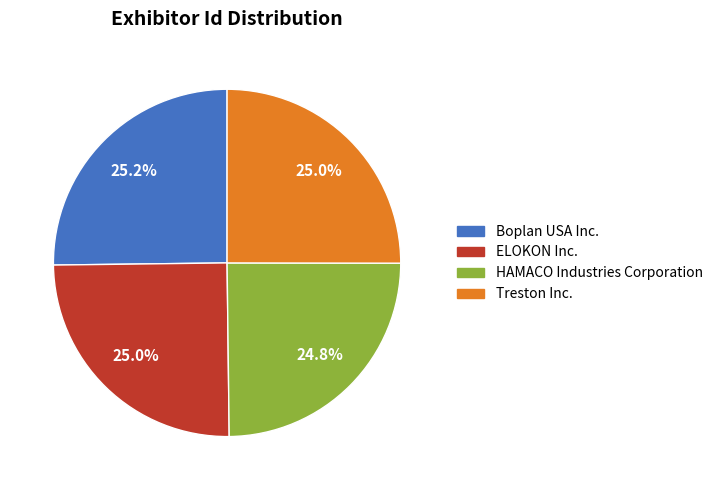

Approximately how many times larger is the value at HAMACO Industries Corporation compared to ELOKON Inc.?

1.0